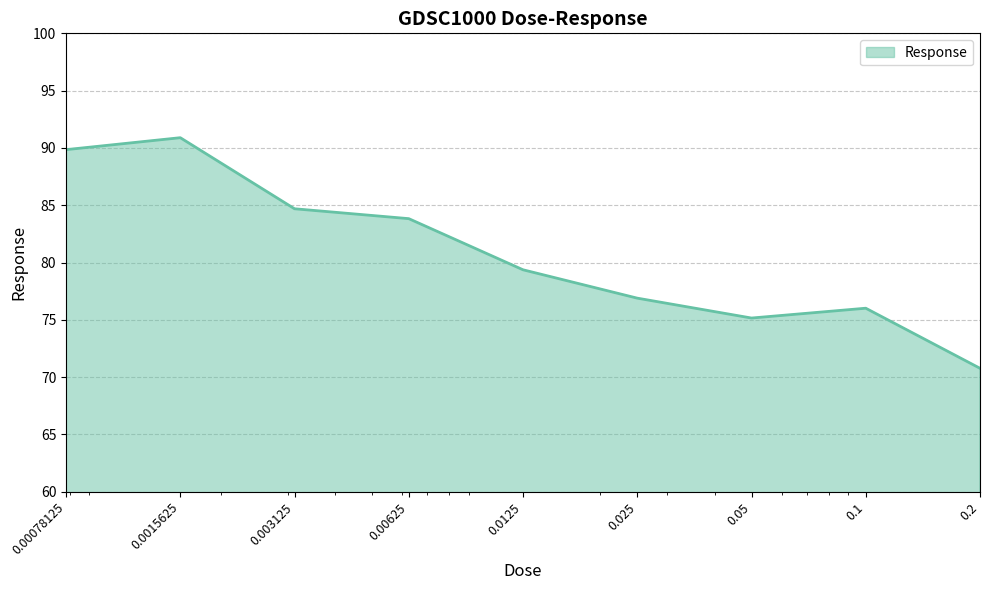

What is the difference between the maximum and minimum values?

20.1